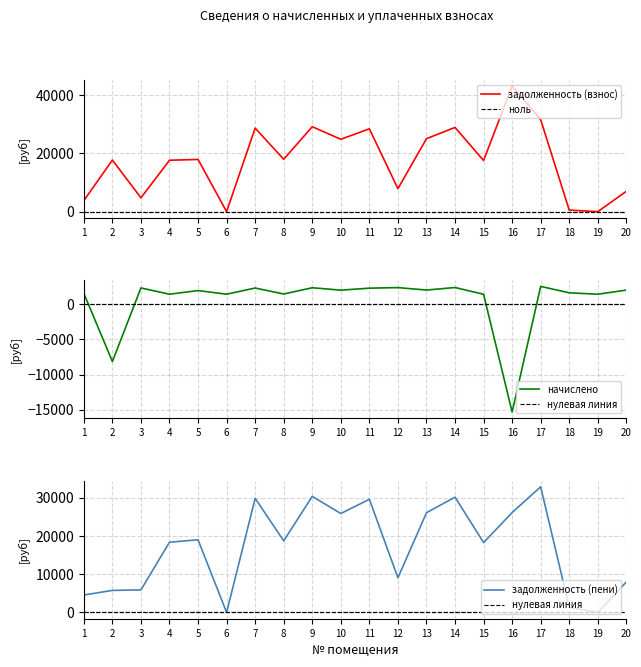

How many values in начислено are above zero?

18